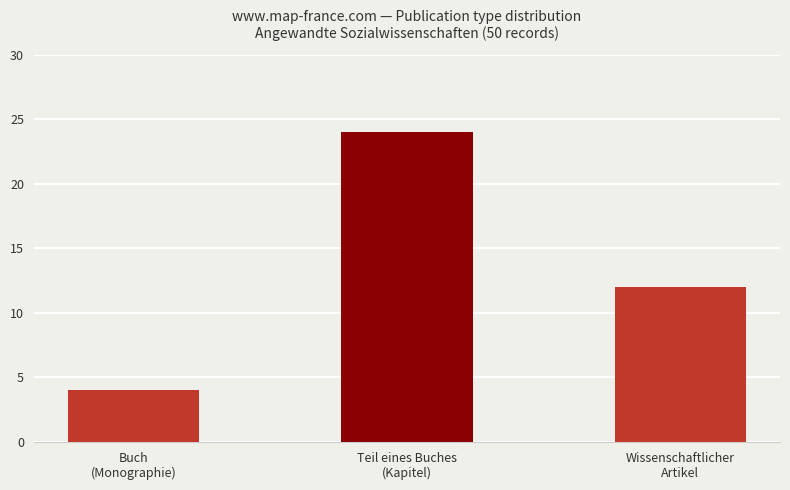

What is the difference between the values at Wissenschaftlicher
Artikel and Buch
(Monographie)?

8